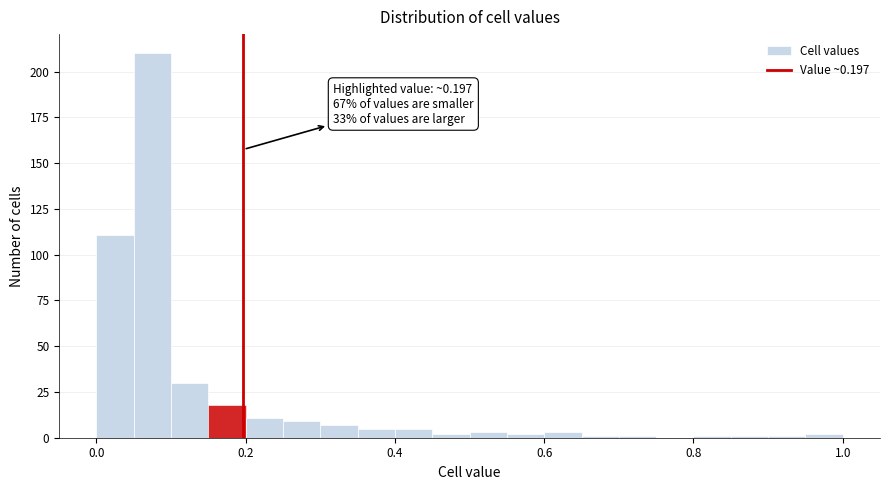

Around what value on the x-axis is the tallest bar? Give the approximate position of its centre, as read against the axis.

0.08